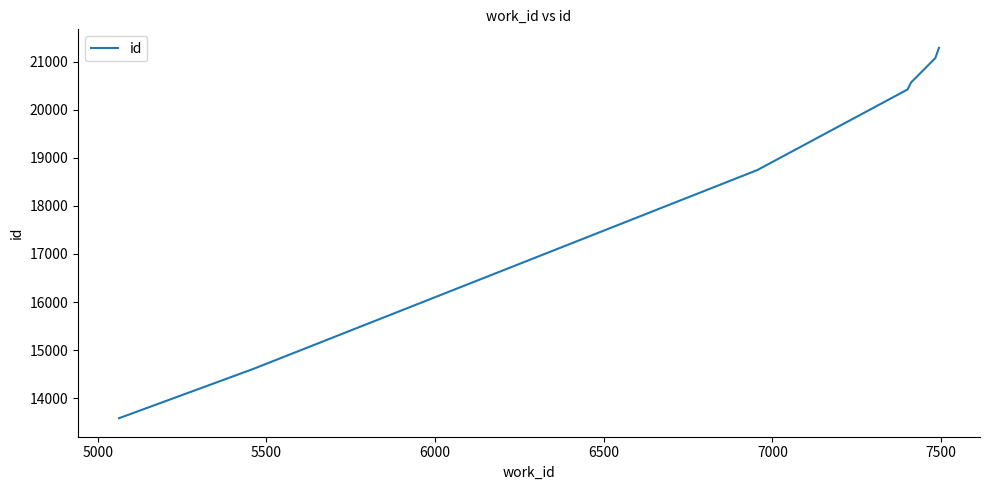

What is the greatest value displayed?

21293